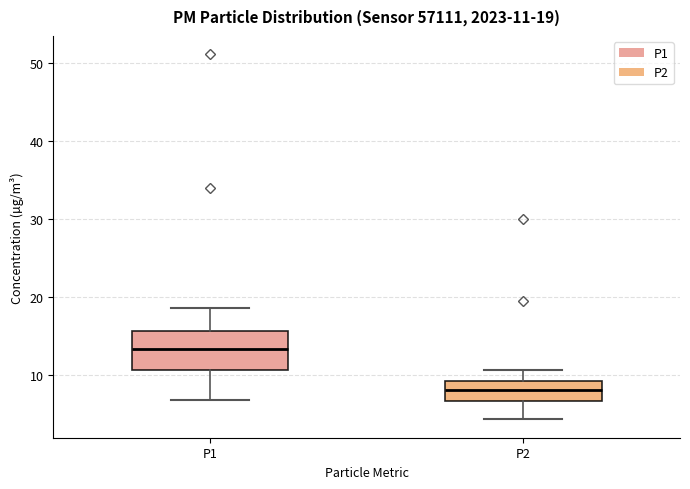

Which box's median line is the lowest?

P2